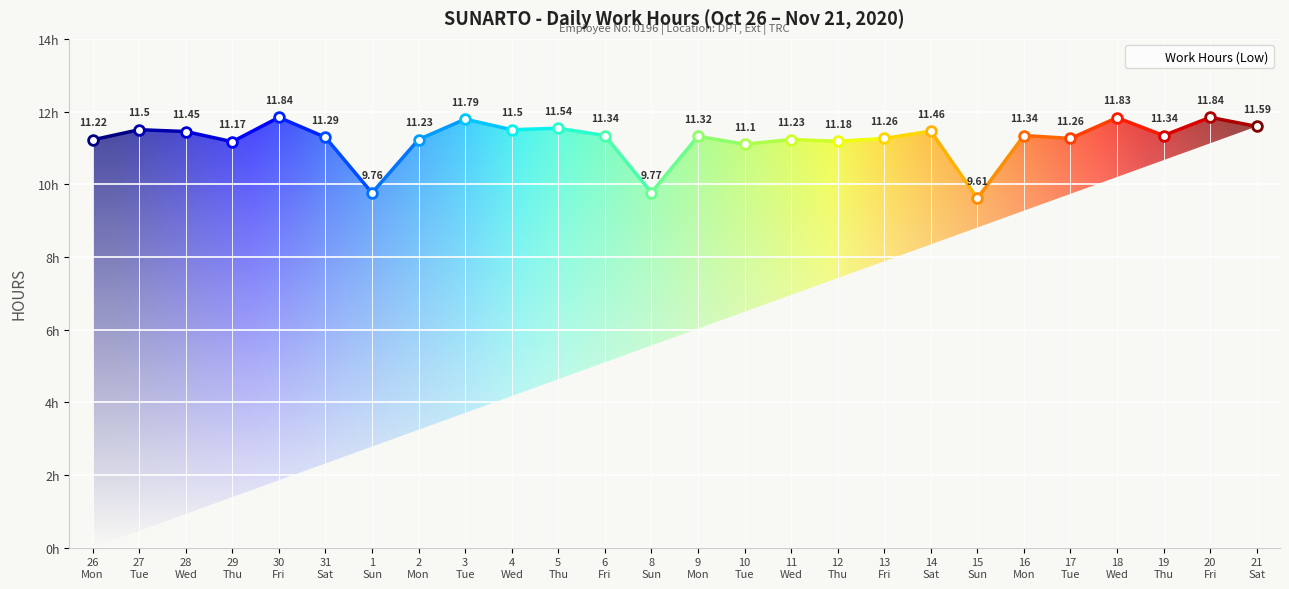

What value does the data have at 3?

11.8